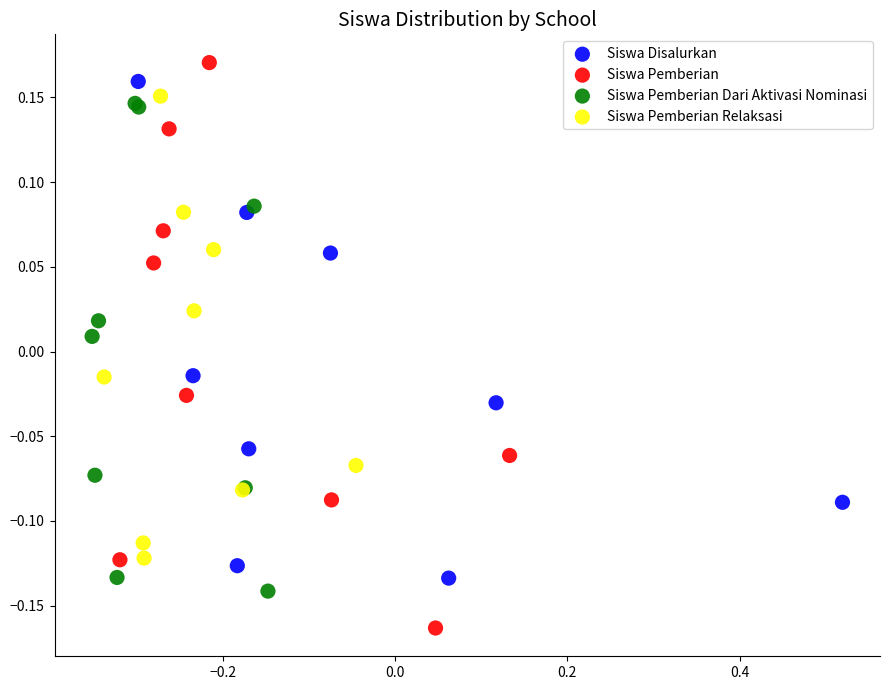

Which series reaches the minimum Y coordinate?

Siswa Pemberian